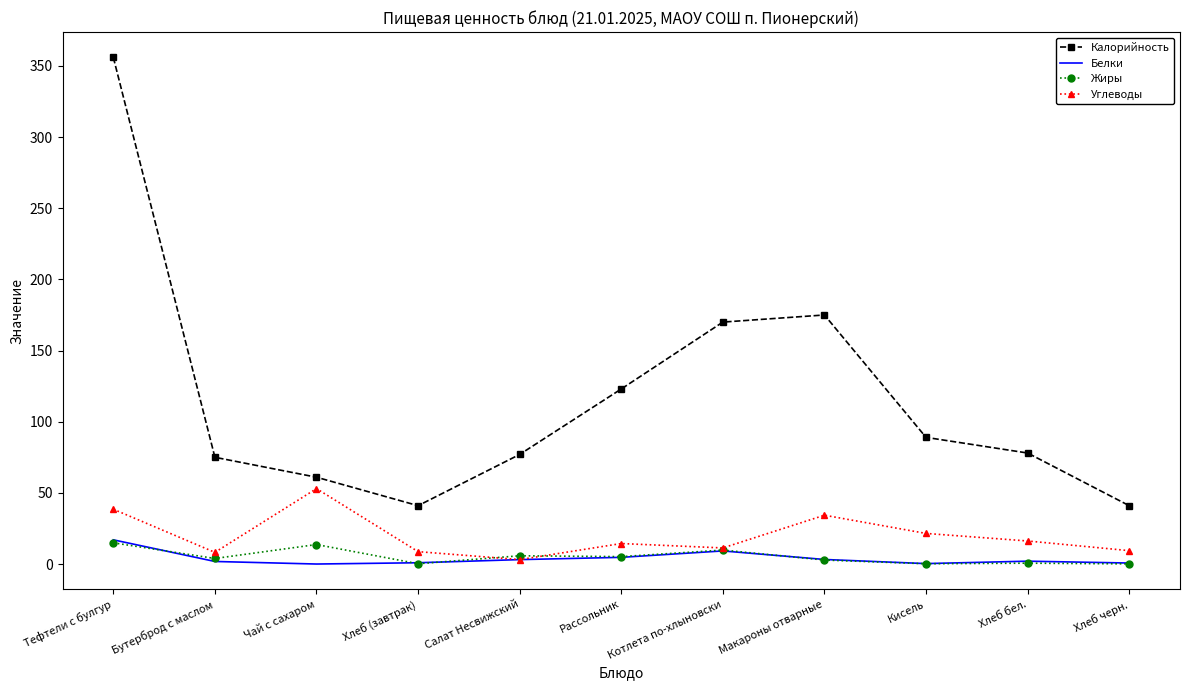

Which series has the largest range (max minus min)?

Калорийность